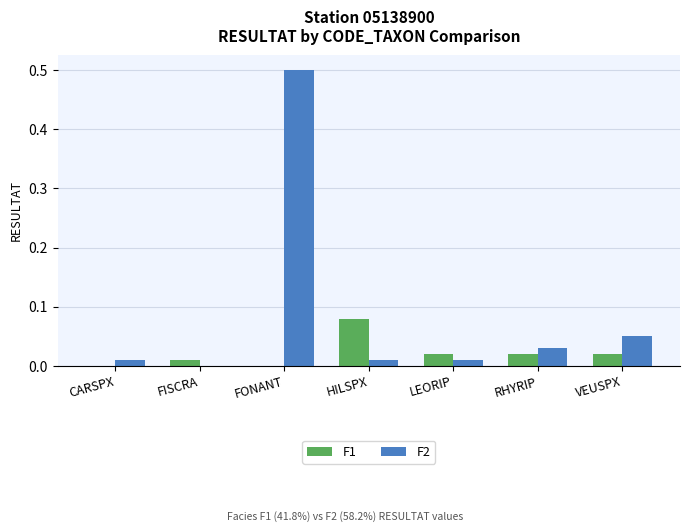

True or false: F1 has a value of 0.0 at RHYRIP.

True